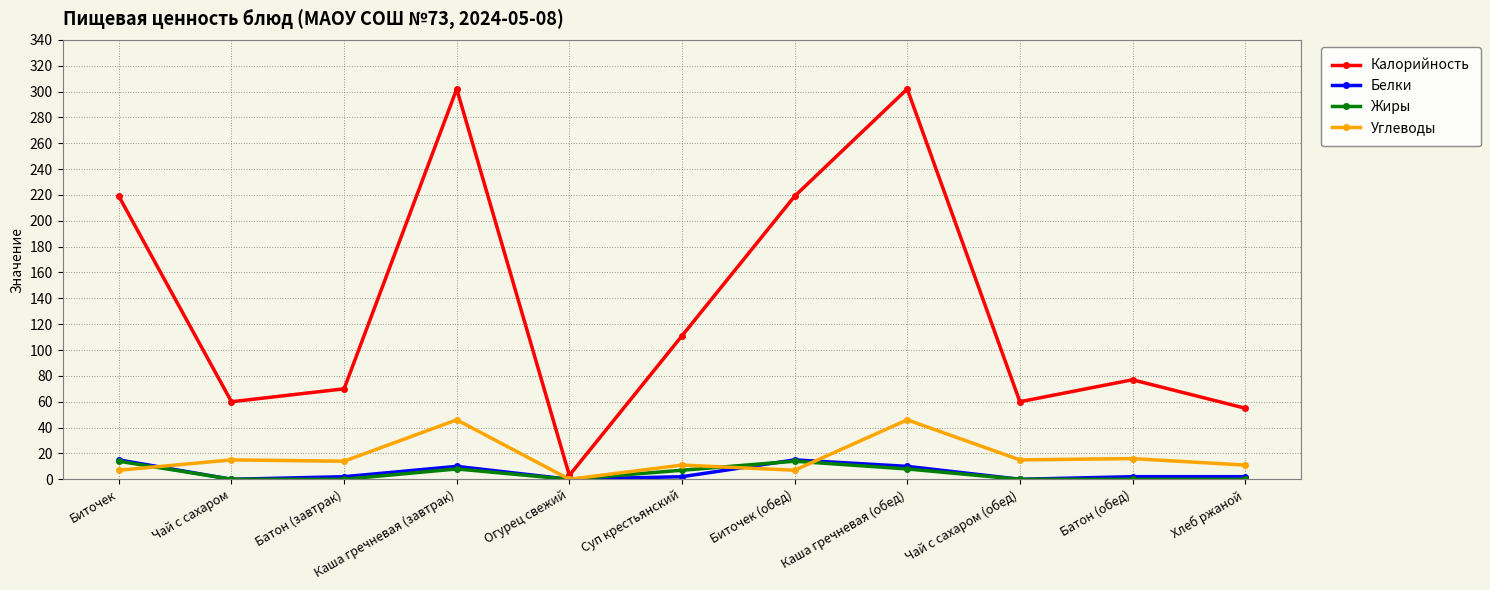

What is the label of the 2nd point from the right?

Батон (обед)